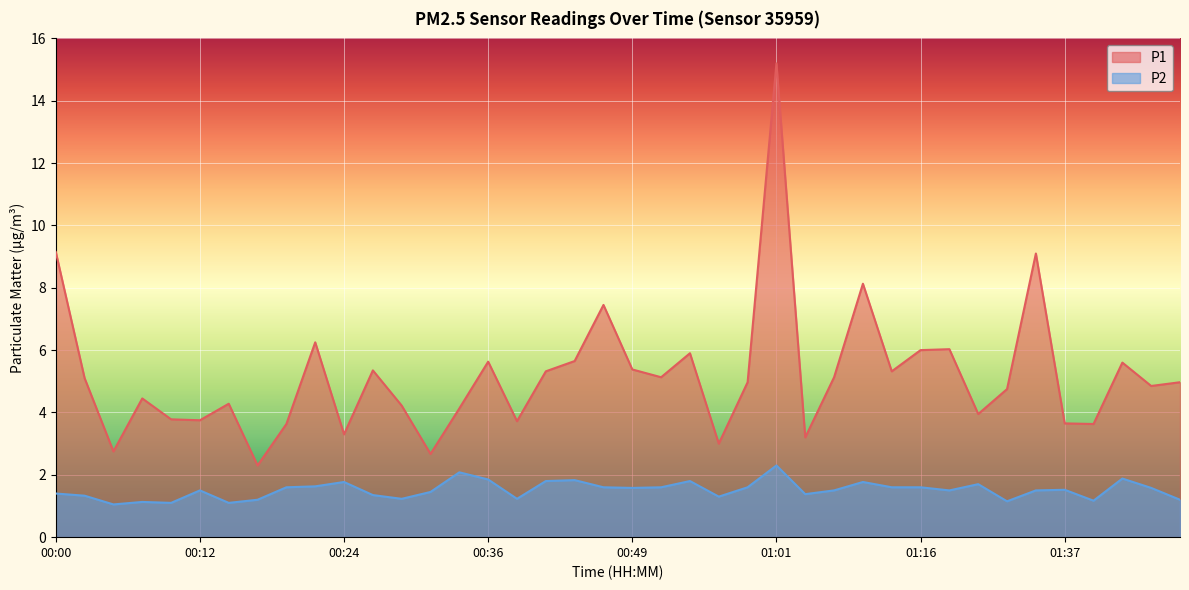

What is the difference between the maximum and minimum values in the P1 series?

12.9